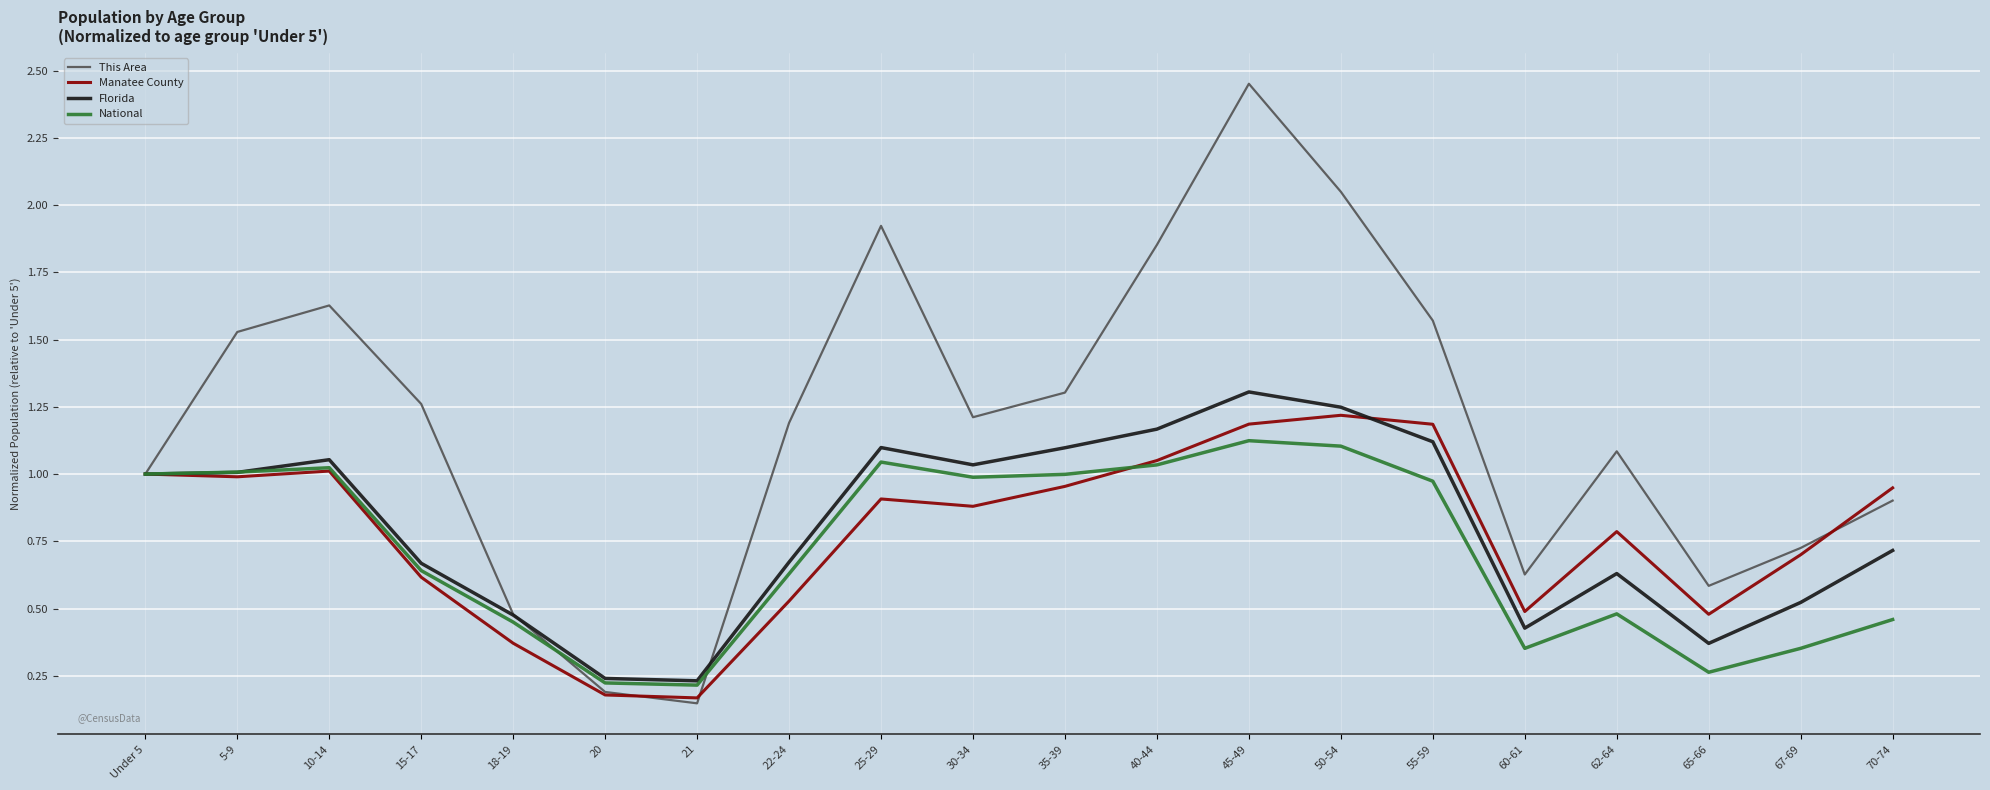

How many interior local peaks does the Florida series have?

4